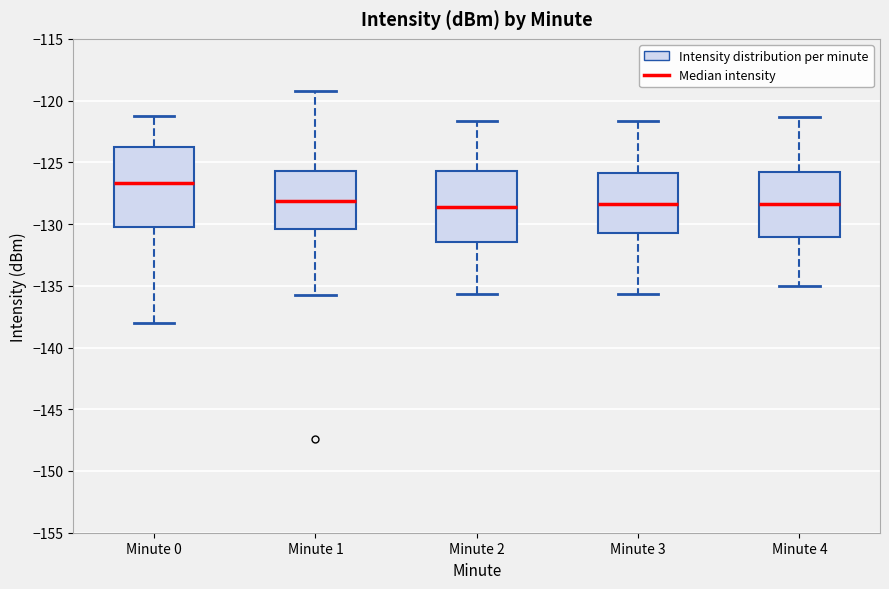

Where does the lower whisker of the box for Minute 4 end on the y-axis? The values are not printed on the chart, so give them approximately, as read against the axis.

-135.0